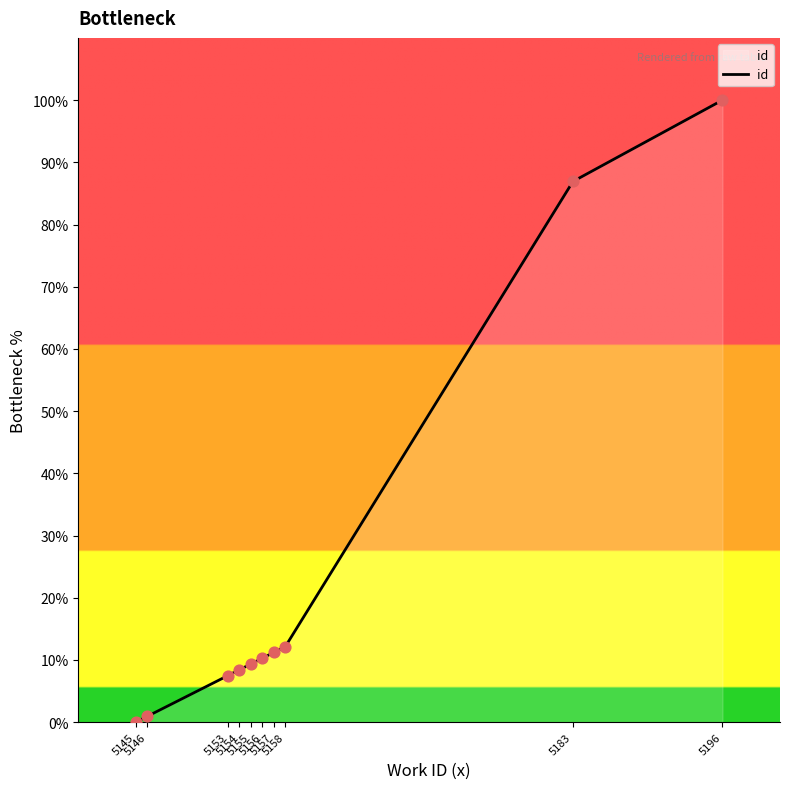

Which has a higher value, 5145 or 5196?

5196